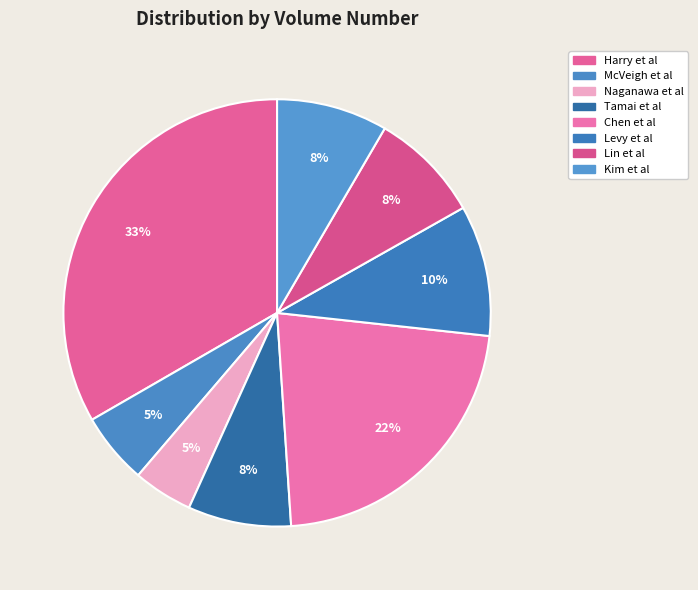

True or false: Naganawa et al accounts for 1% of the total.

False